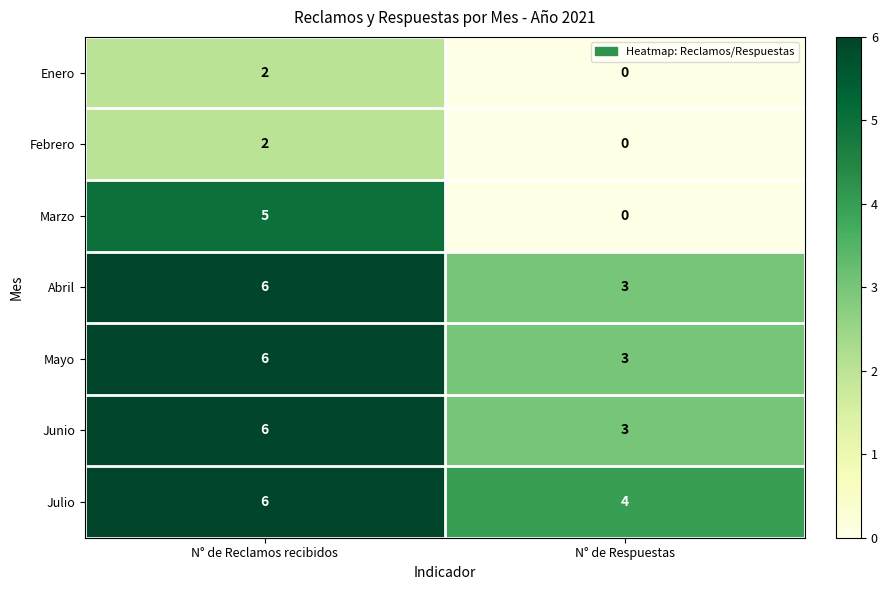

What is the difference between the Abril values at N° de Reclamos recibidos and N° de Respuestas?

3